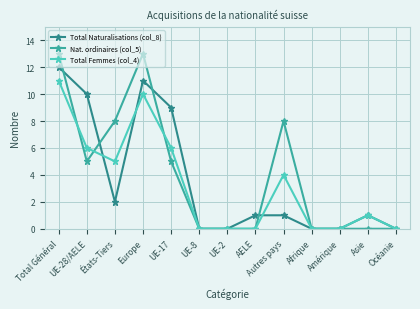

Is it true that Total Naturalisations (col_8) equals 11 at Europe?

True